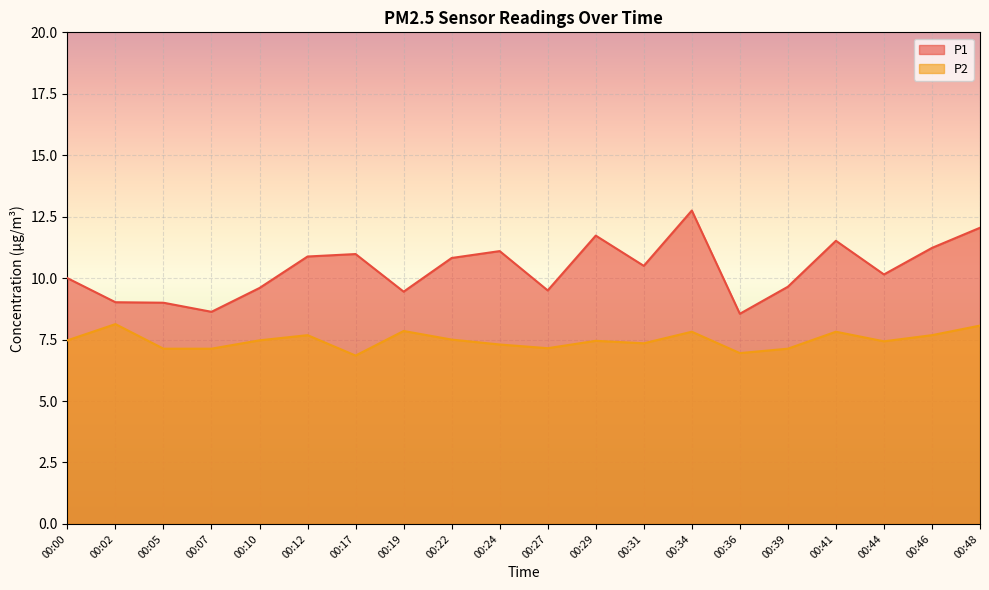

True or false: P2 and P1 intersect in this chart.

False